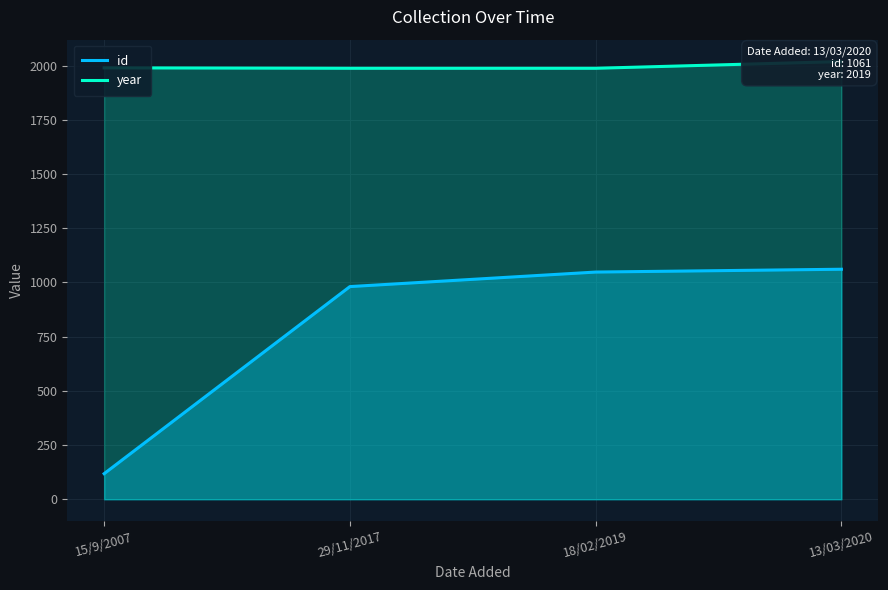

What is the minimum value for id?

118